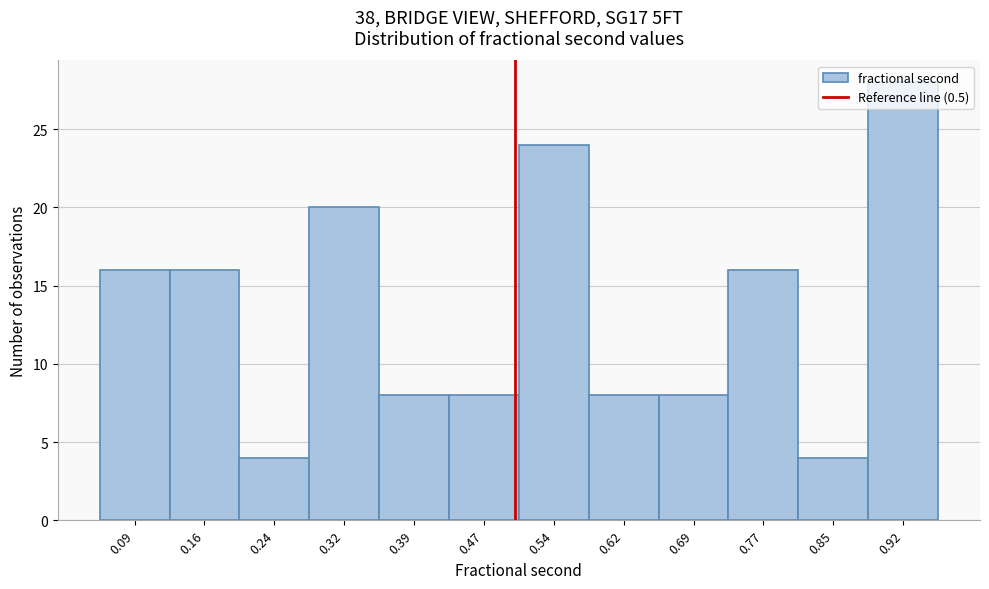

Which range on the x-axis has the tallest bar?

0.88 to 0.96